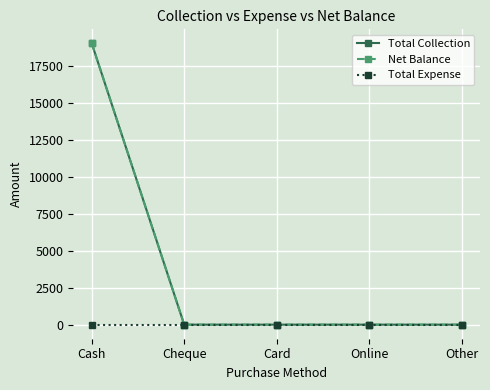

True or false: Total Collection has more than 2 points higher than both neighbors.

False